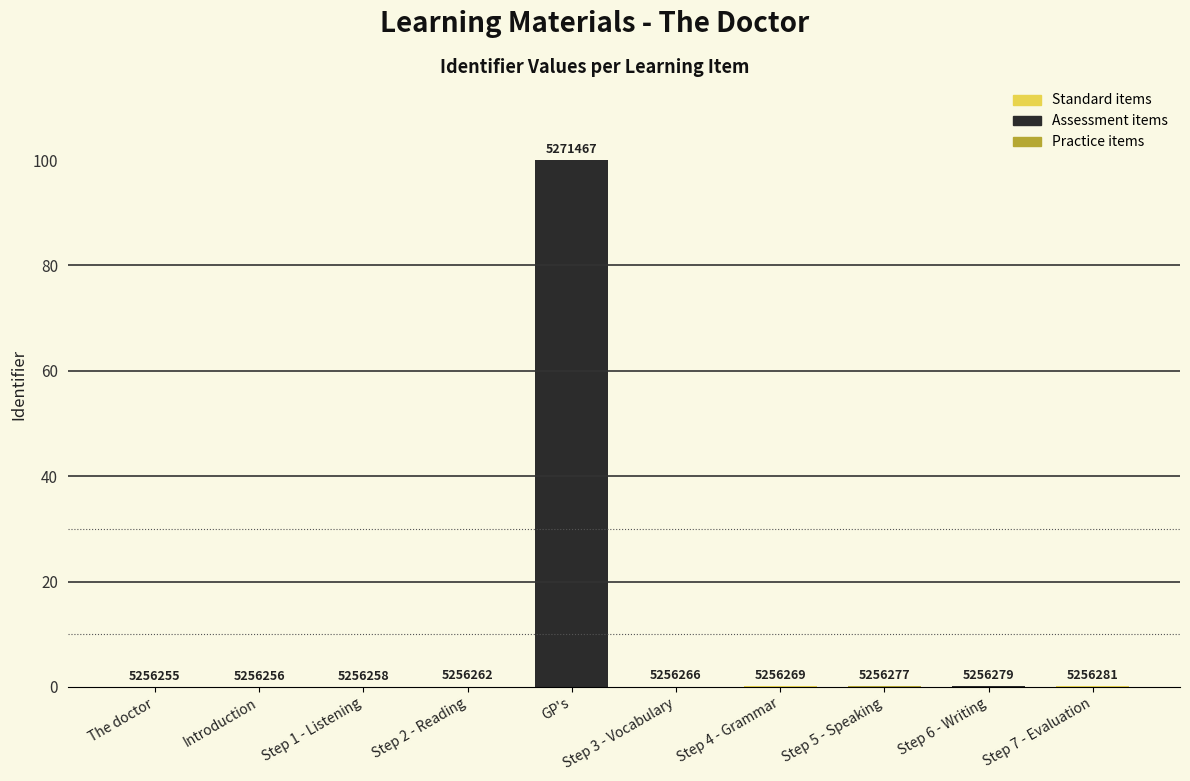

List the labels in order of value, largest first.

GP's, Step 7 - Evaluation, Step 6 - Writing, Step 5 - Speaking, Step 4 - Grammar, Step 3 - Vocabulary, Step 2 - Reading, Step 1 - Listening, Introduction, The doctor